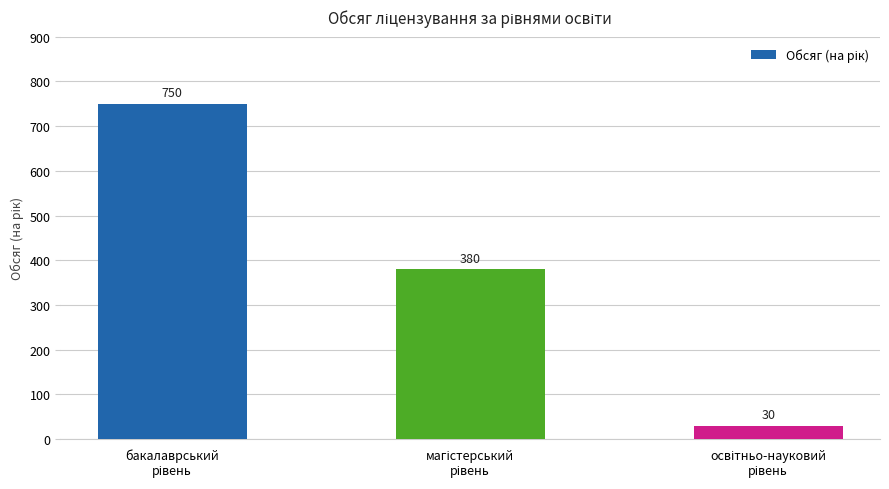

Reading left to right, extract all data points from this chart.

750	380	30